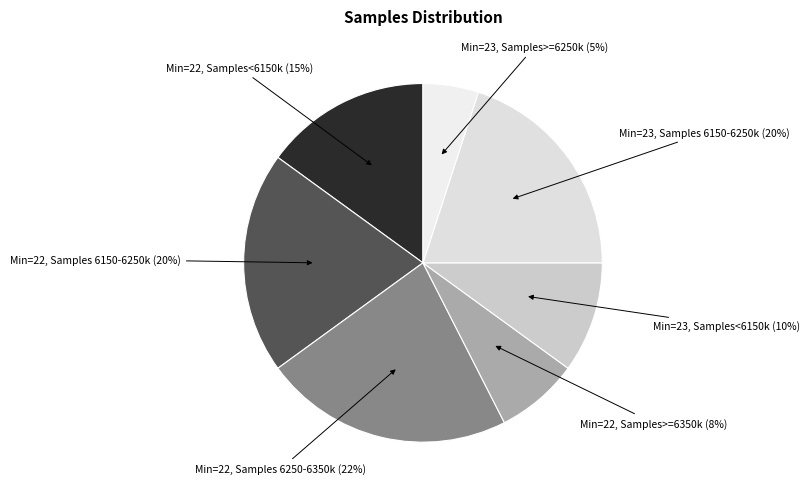

Count the number of slices in the pie.

7